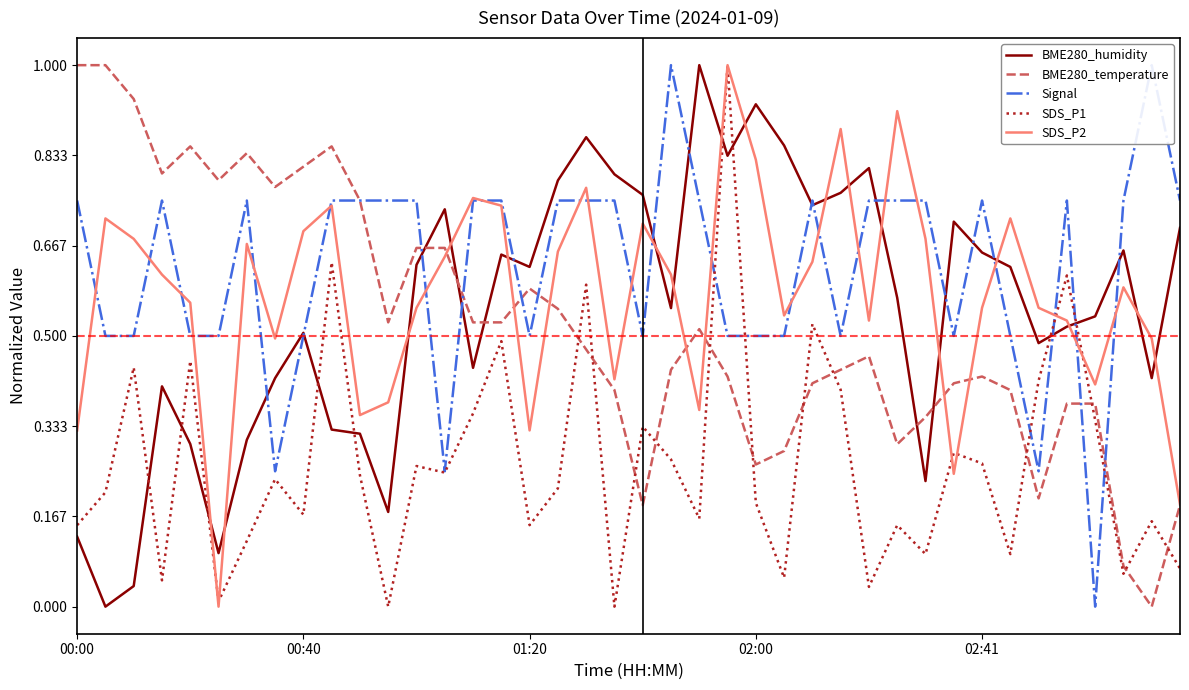

How many lines are shown in the chart?

5